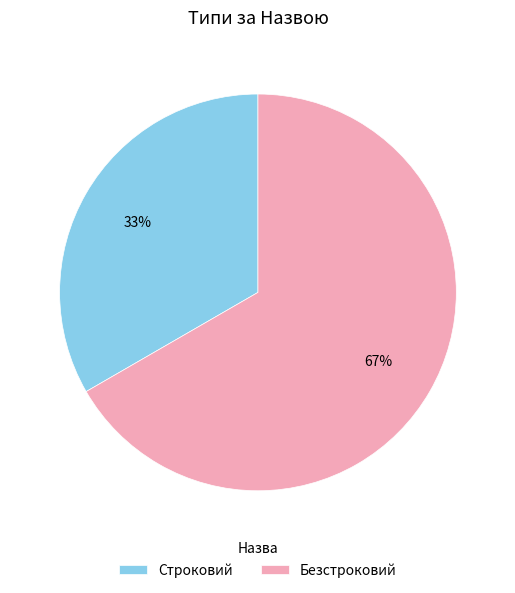

True or false: Строковий accounts for 33% of the total.

True